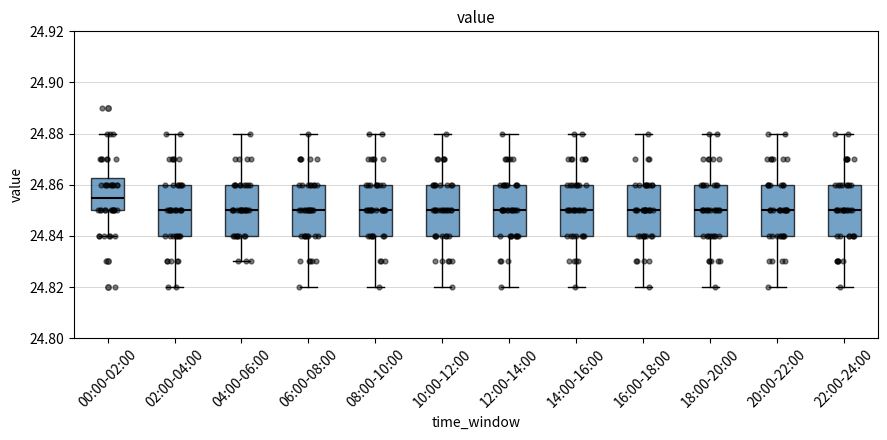

Reading left to right, read every box against the y-axis: the position of its median line, the range the box covers, and the ends of its whiskers. The values are not printed on the chart, so give them approximately, as read against the axis.

00:00-02:00: median 24.856, box 24.850 to 24.862, whiskers 24.840 to 24.880
02:00-04:00: median 24.850, box 24.840 to 24.860, whiskers 24.820 to 24.880
04:00-06:00: median 24.850, box 24.840 to 24.860, whiskers 24.830 to 24.880
06:00-08:00: median 24.850, box 24.840 to 24.860, whiskers 24.820 to 24.880
08:00-10:00: median 24.850, box 24.840 to 24.860, whiskers 24.820 to 24.880
10:00-12:00: median 24.850, box 24.840 to 24.860, whiskers 24.820 to 24.880
12:00-14:00: median 24.850, box 24.840 to 24.860, whiskers 24.820 to 24.880
14:00-16:00: median 24.850, box 24.840 to 24.860, whiskers 24.820 to 24.880
16:00-18:00: median 24.850, box 24.840 to 24.860, whiskers 24.820 to 24.880
18:00-20:00: median 24.850, box 24.840 to 24.860, whiskers 24.820 to 24.880
20:00-22:00: median 24.850, box 24.840 to 24.860, whiskers 24.820 to 24.880
22:00-24:00: median 24.850, box 24.840 to 24.860, whiskers 24.820 to 24.880